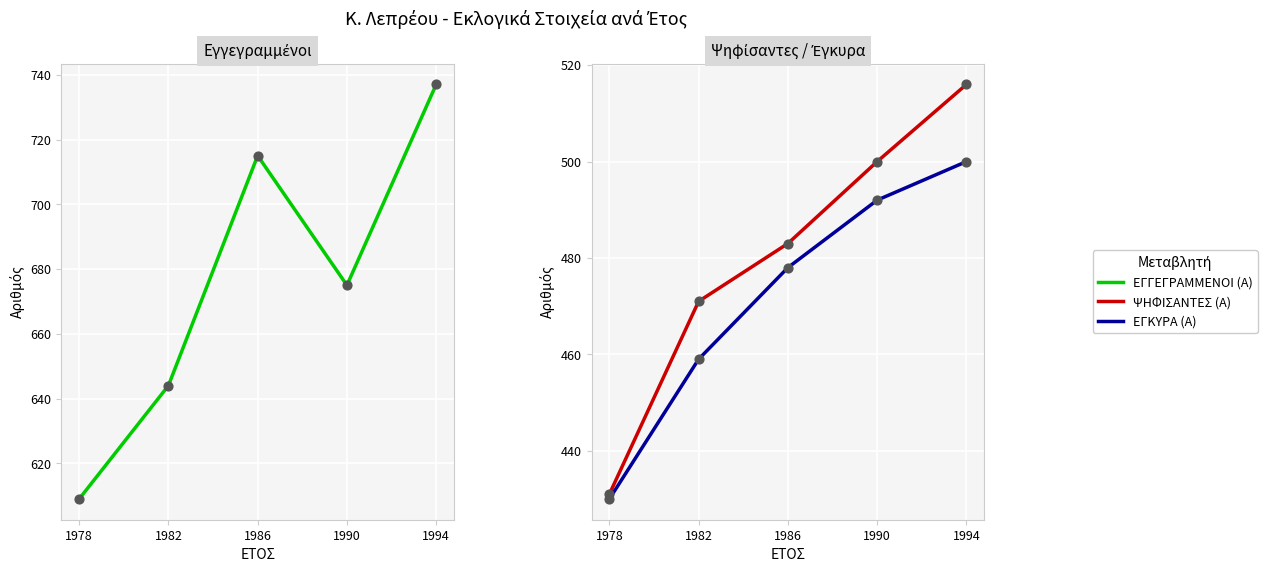

At how many categories does at least one series exceed 564?

5